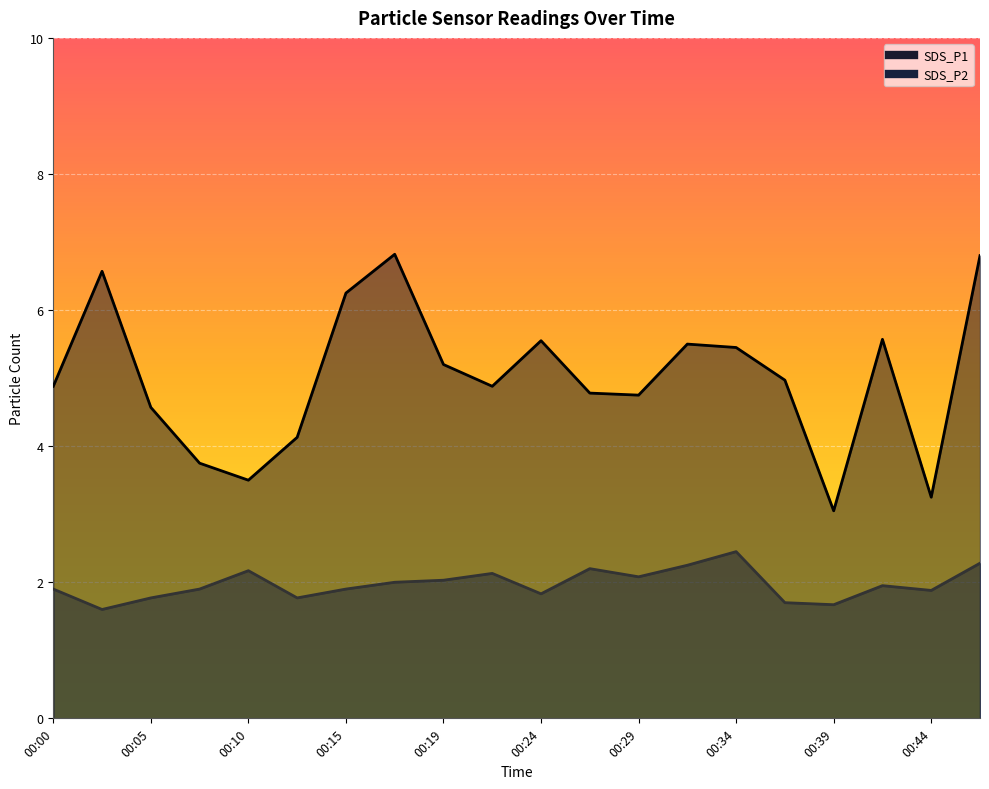

Is it true that SDS_P1 equals 5.0 at 00:37?

True